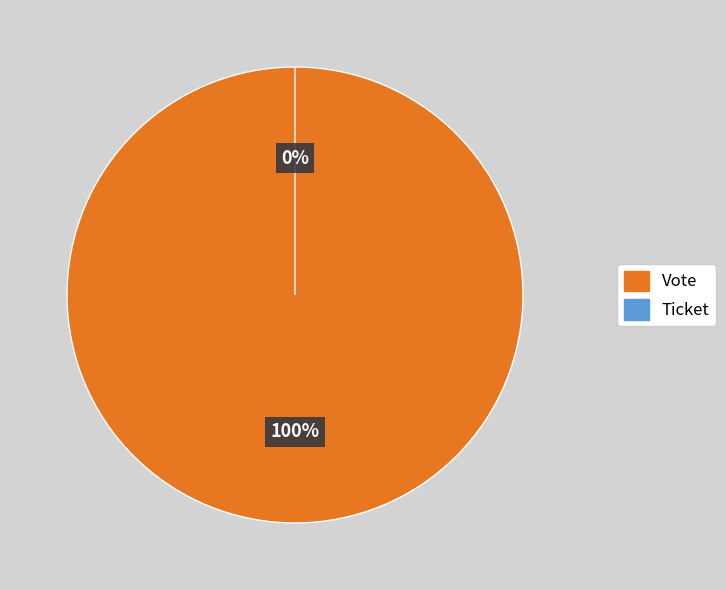

What is the change in value from Vote to Ticket?

-1